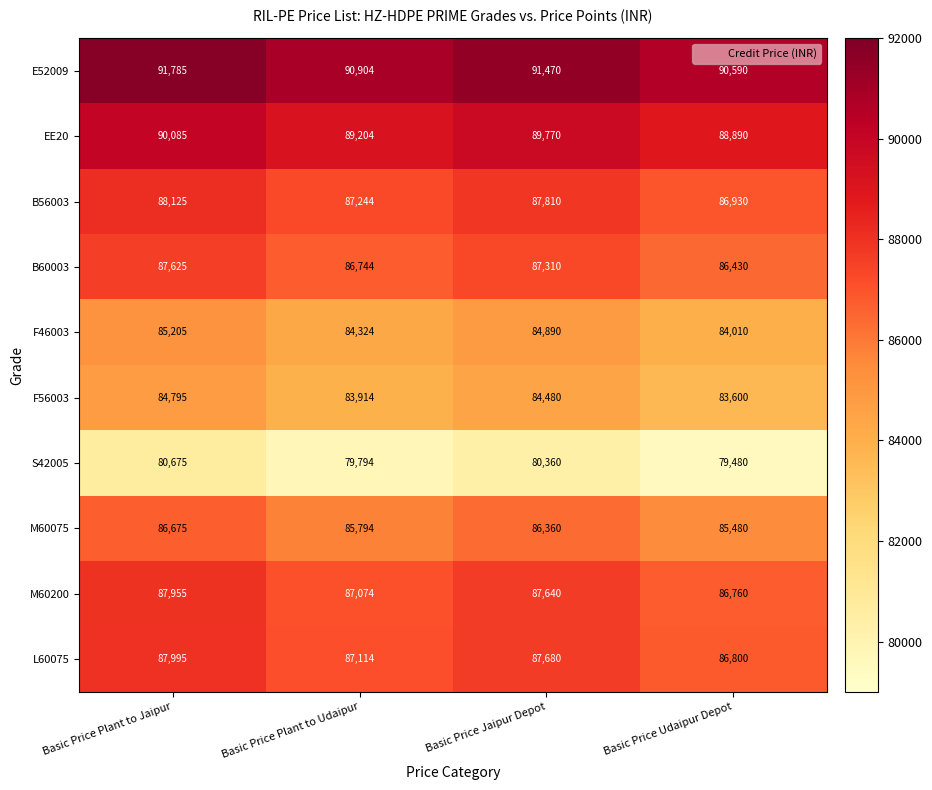

What is the average value of the E52009 series?

91187